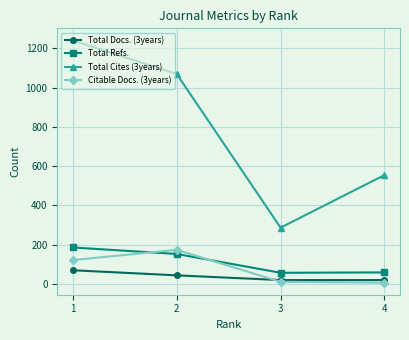

What is the value of the Total Cites (3years) point at the 4th from the left?

555